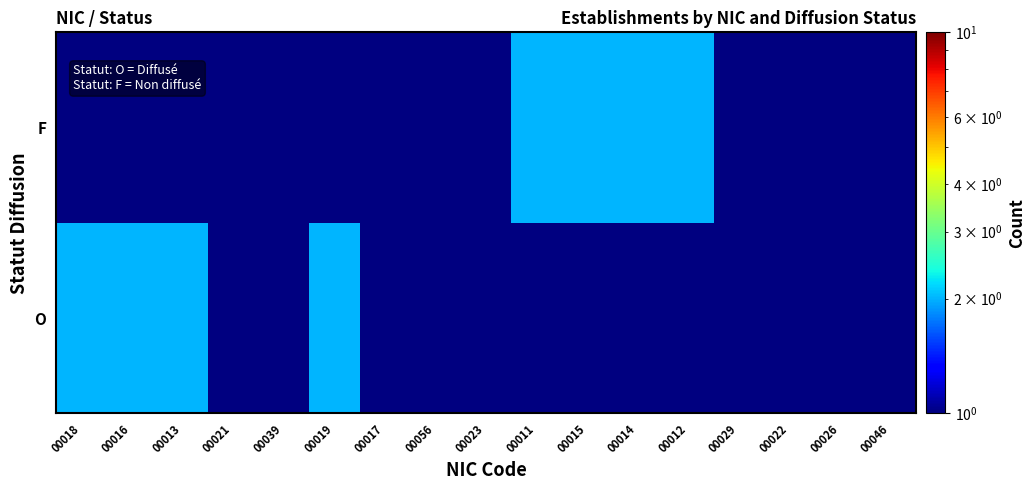

Reading left to right, transcribe all the data shown in this chart.

O: 00018=2.0	00016=2.0	00013=2.0	00021=1.0	00039=1.0	00019=2.0	00017=1.0	00056=0.5	00023=1.0	00011=1.0	00015=1.0	00014=1.0	00012=1.0	00029=1.0	00022=1.0	00026=0.5	00046=1.0
F: 00018=0.5	00016=0.5	00013=1.0	00021=0.5	00039=1.0	00019=1.0	00017=0.5	00056=1.0	00023=0.5	00011=2.0	00015=2.0	00014=2.0	00012=2.0	00029=0.5	00022=0.5	00026=1.0	00046=0.5